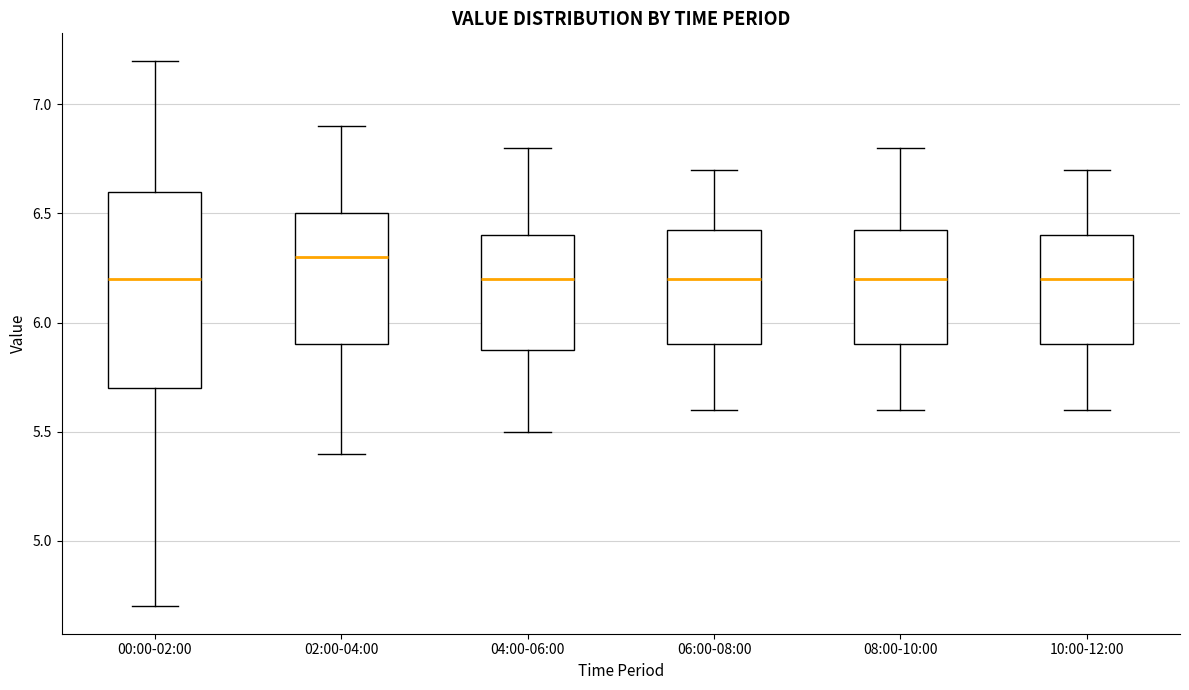

Which box has the highest median line?

02:00-04:00